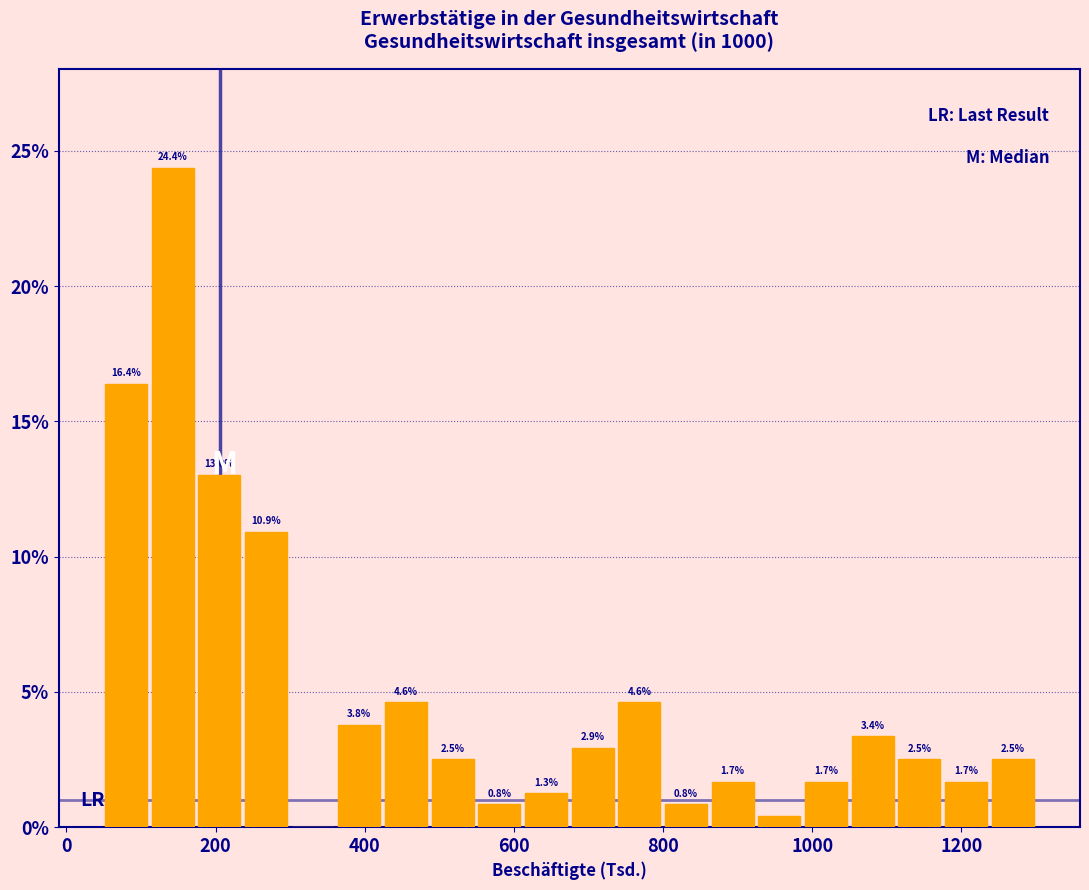

Read against the x-axis, roughly where is the centre of the tallest bar?

140